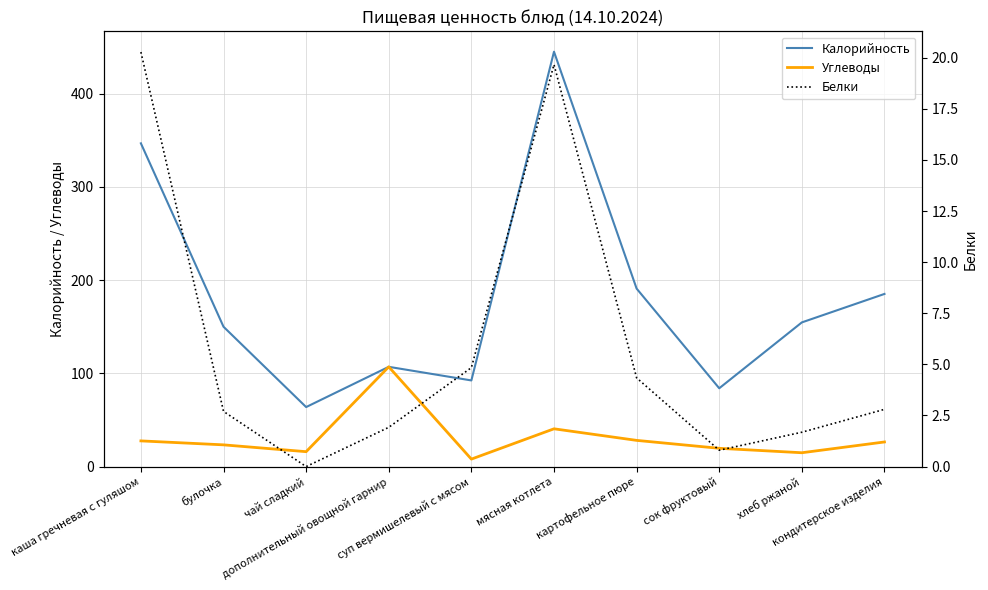

At which category is the sum across all series the highest?

мясная котлета